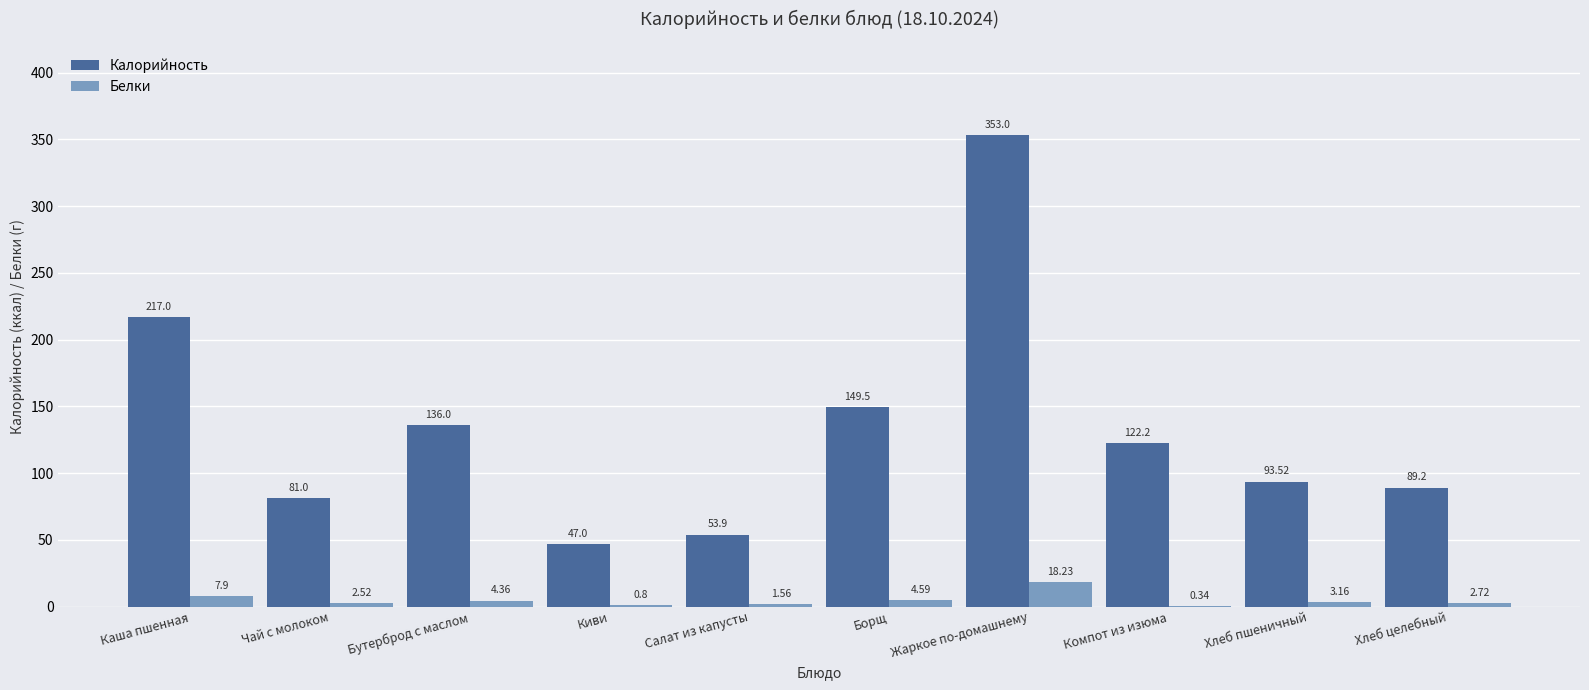

Which series has the widest spread of values?

Калорийность